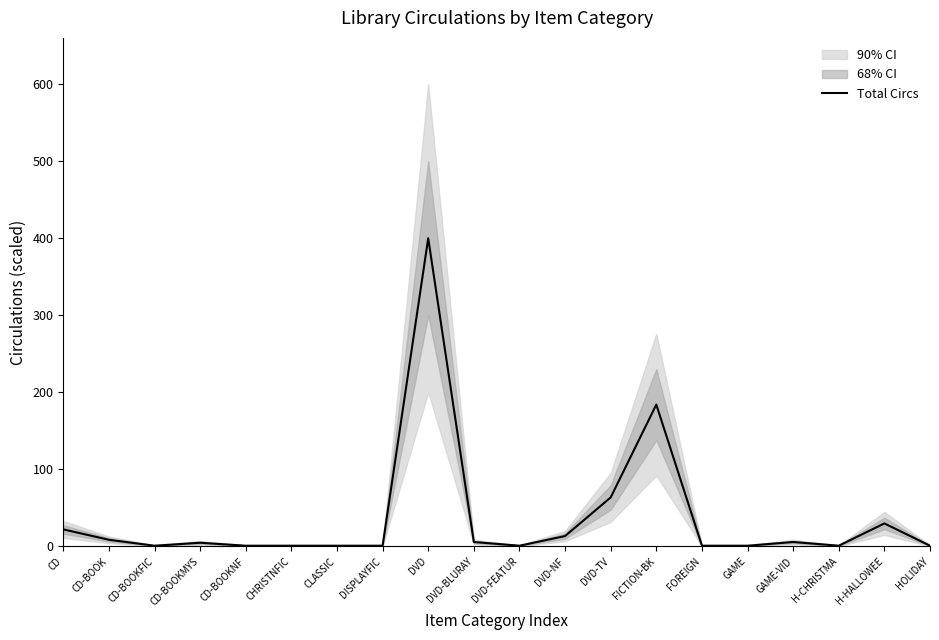

Reading left to right, list all the values displayed in this chart.

22.2	8.7	1.0	4.8	1.0	1.0	1.0	1.0	400.0	5.8	1.0	13.5	63.6	184.1	1.0	1.0	5.8	1.0	29.9	1.0